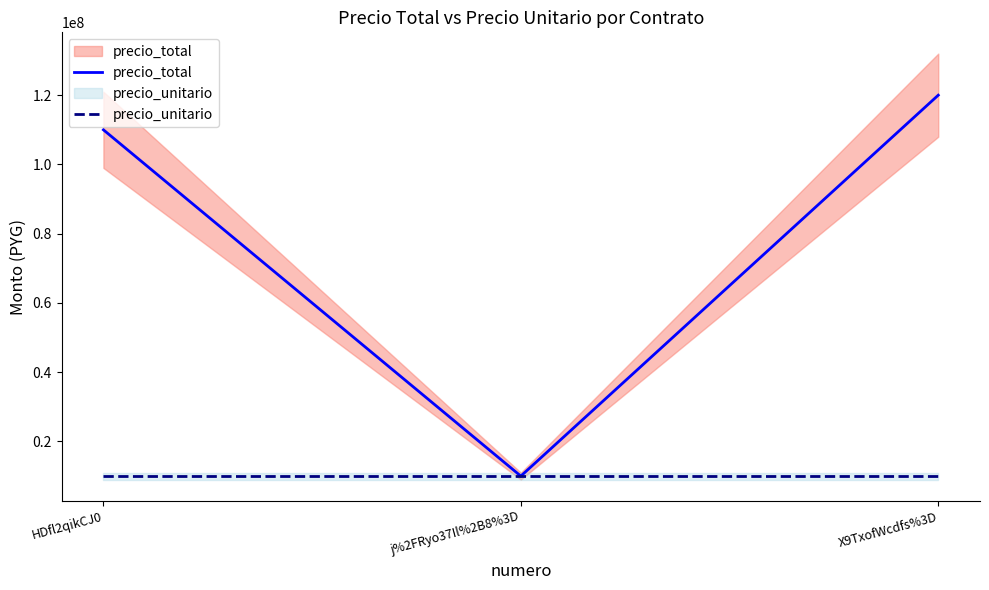

Reading left to right, extract all data points from this chart.

precio_total: 110000000	10000000	120000000
precio_unitario: 10000000	10000000	10000000